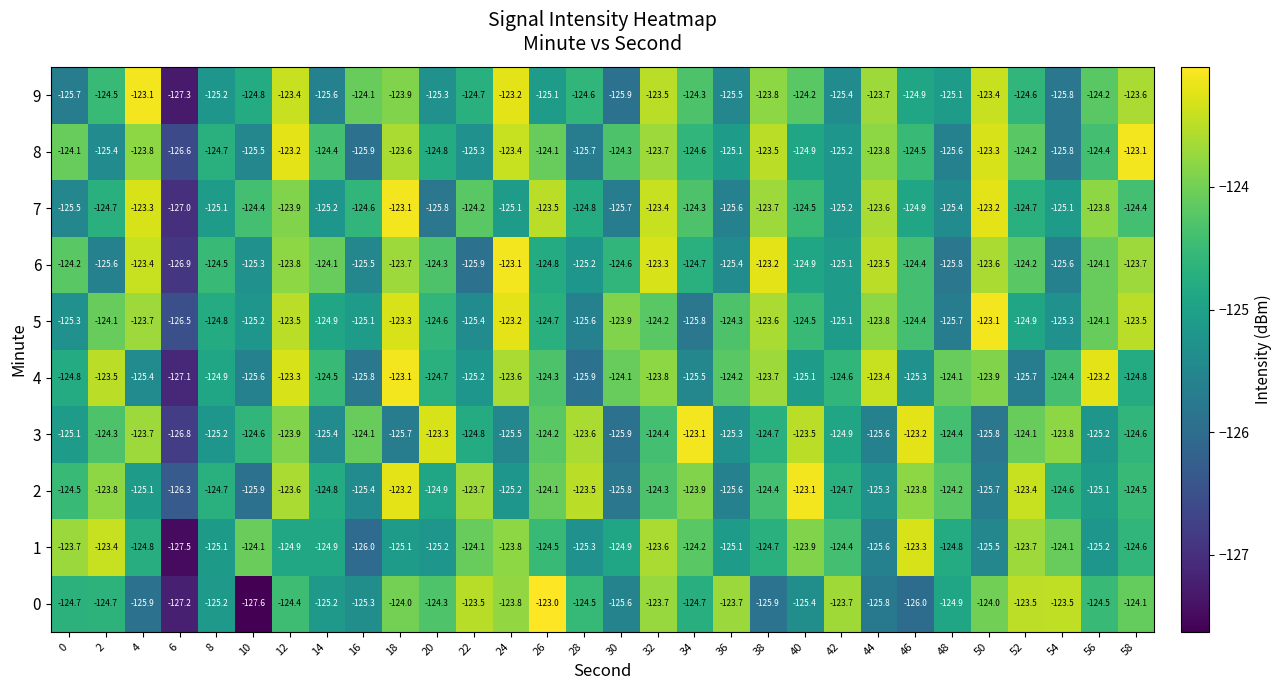

Read the 0 value at 30.

-125.6